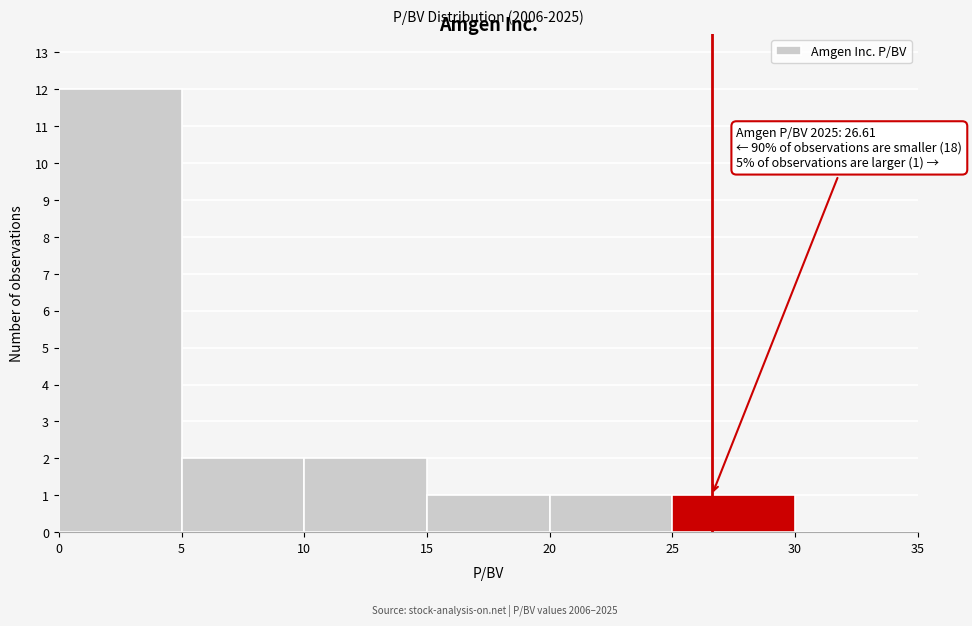

Which range on the x-axis has the tallest bar?

0 to 5